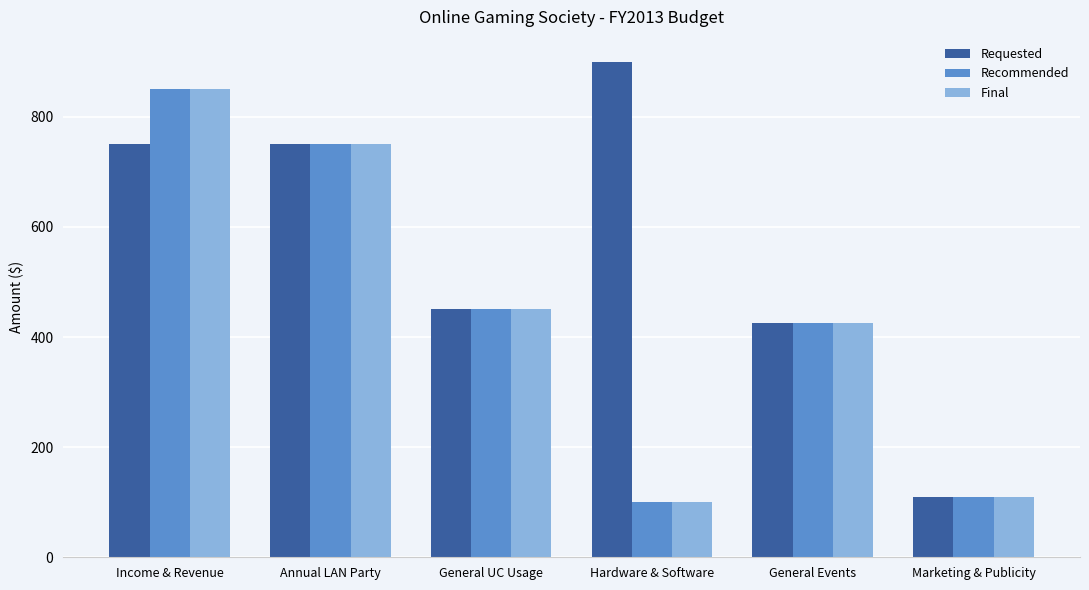

At which label is Recommended closest to 475?

General UC Usage